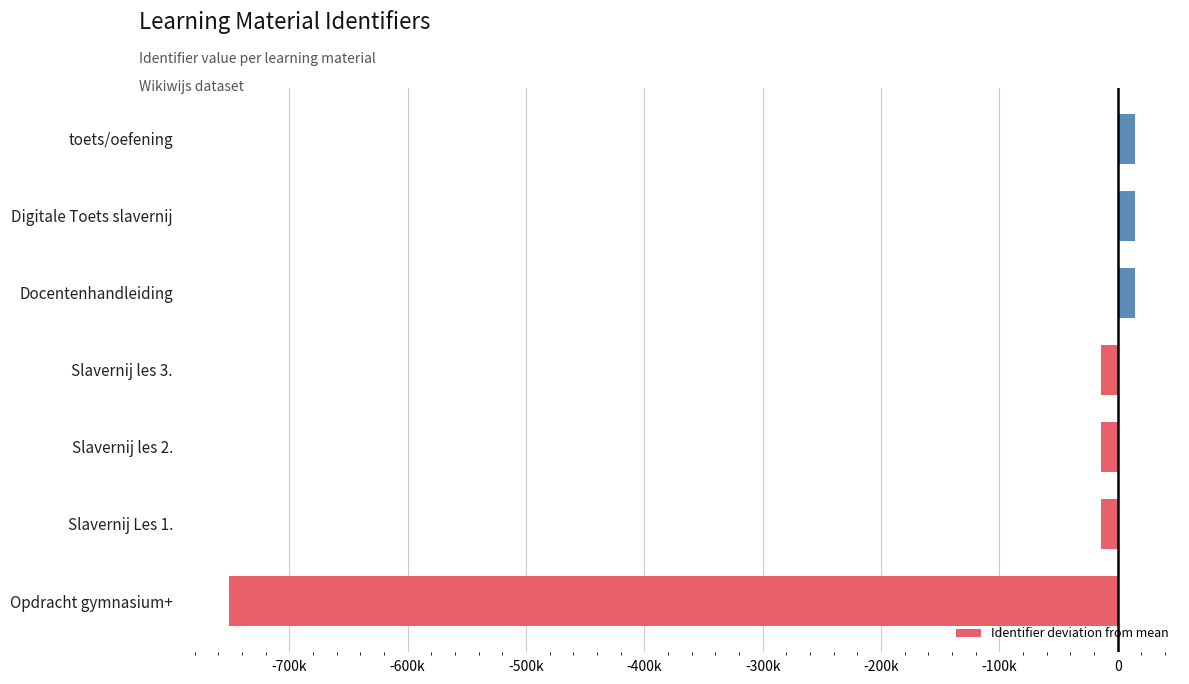

Does the chart contain stacked bars?

No